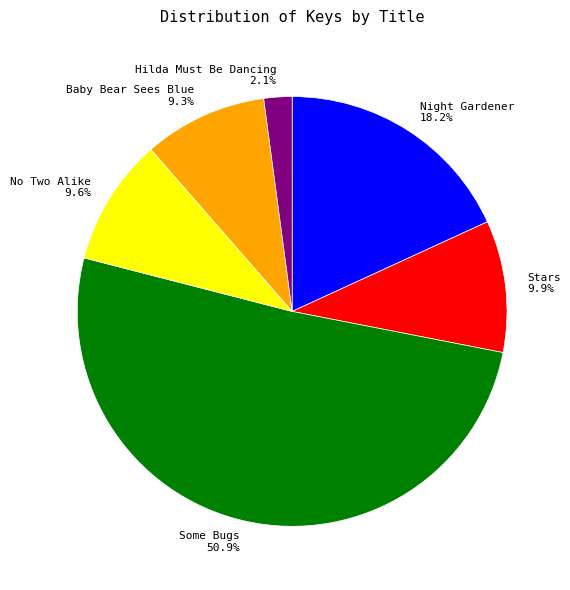

Does any single category account for the majority?

Yes